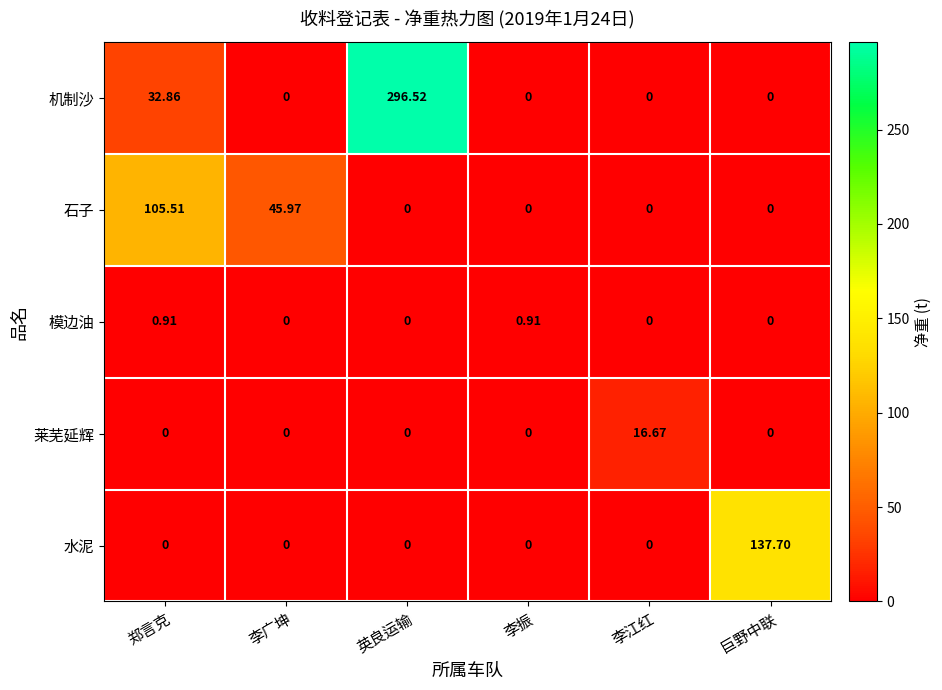

At how many categories does at least one series exceed 28?

4